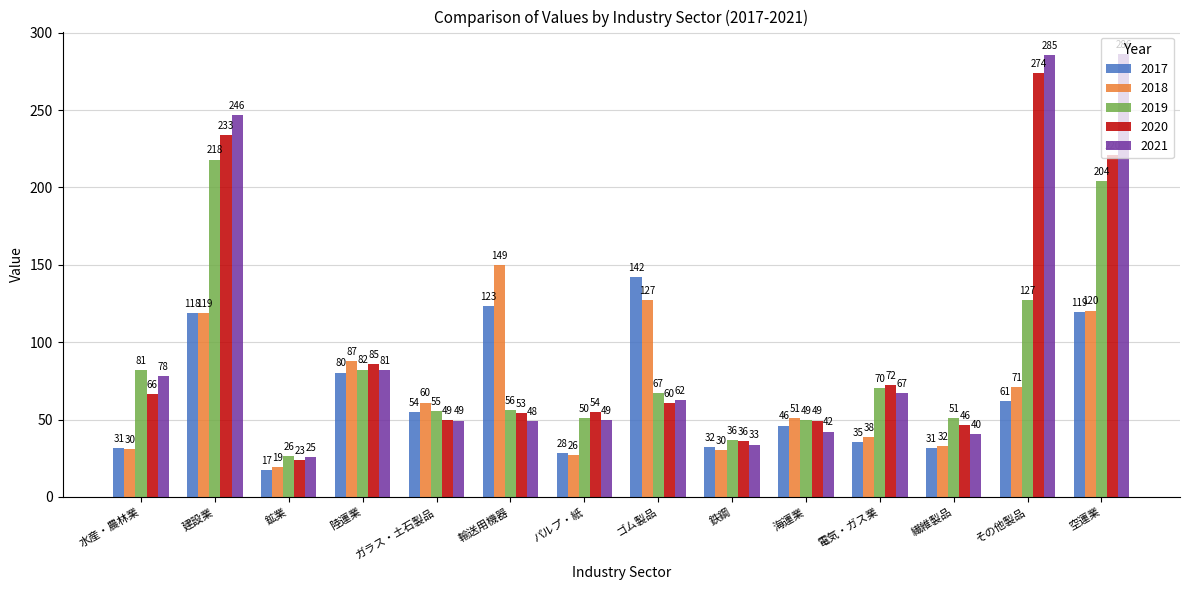

What is the total value across all series at 鉱業?

112.0